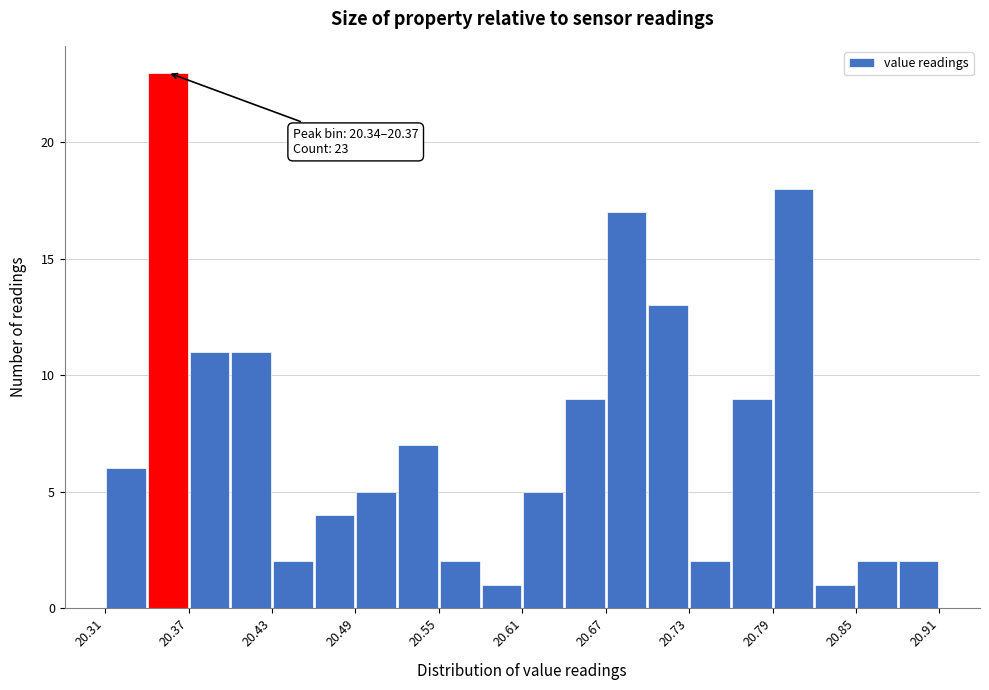

Around what value on the x-axis is the tallest bar? Give the approximate position of its centre, as read against the axis.

20.36